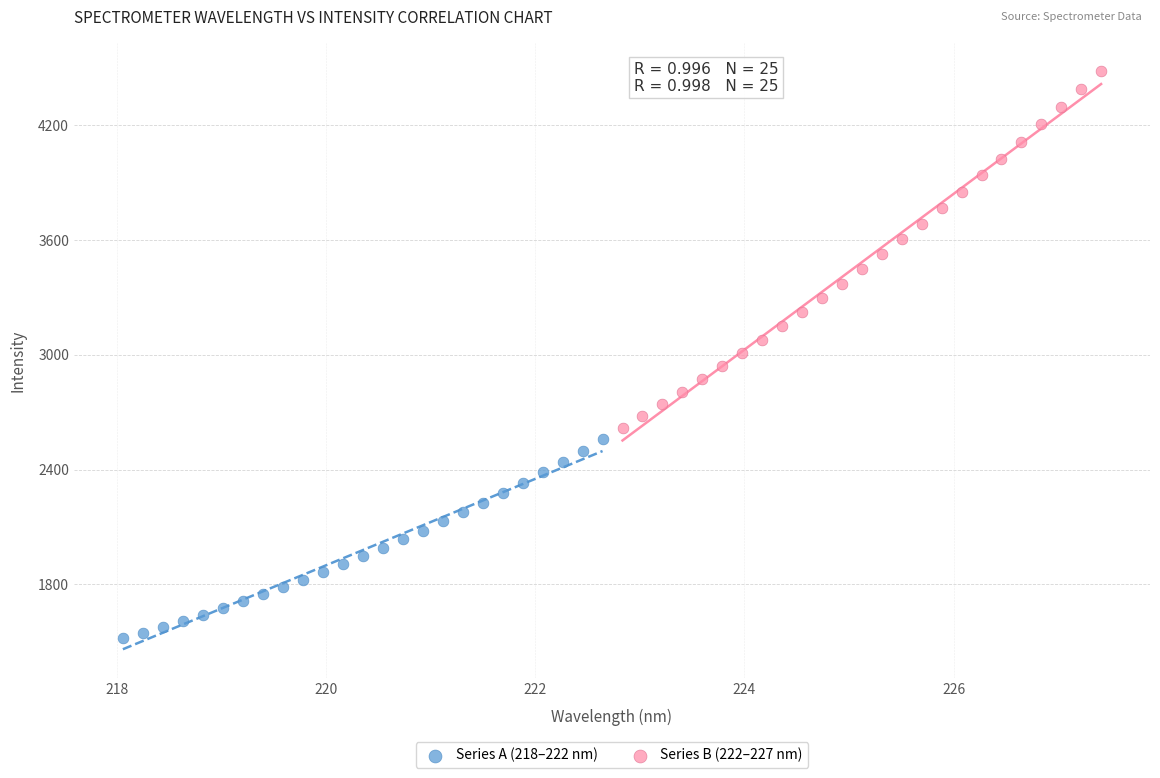

Which series has the largest Y range (max minus min)?

Series B (222–227 nm)